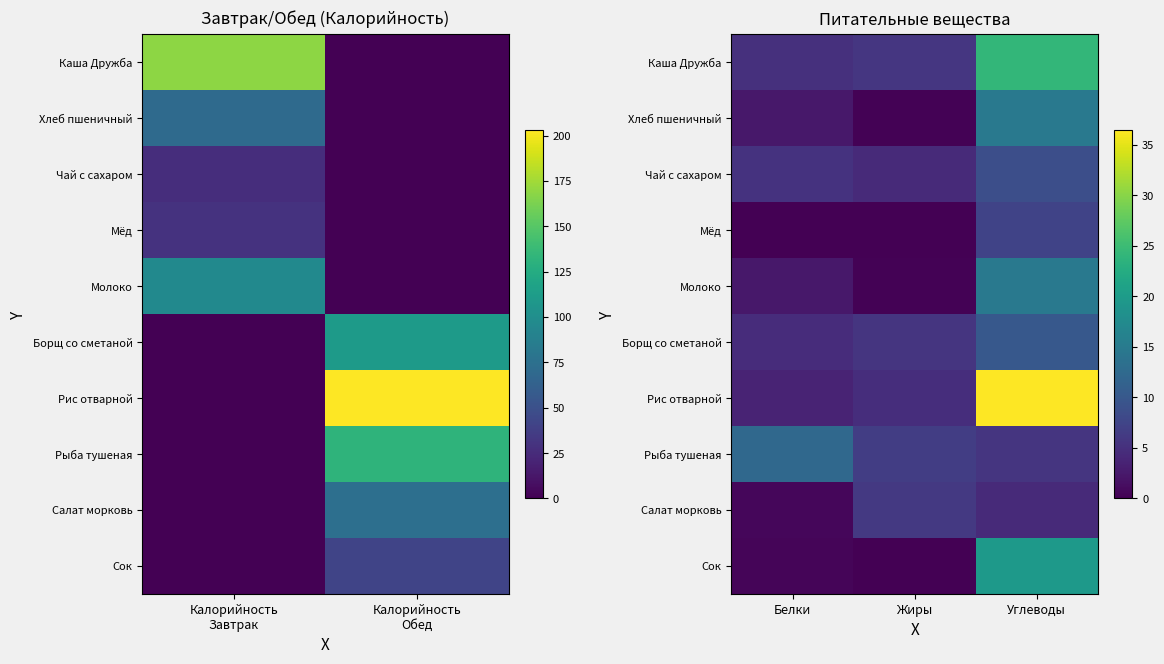

What is the approximate value of Салат морковь at Углеводы?

4.3